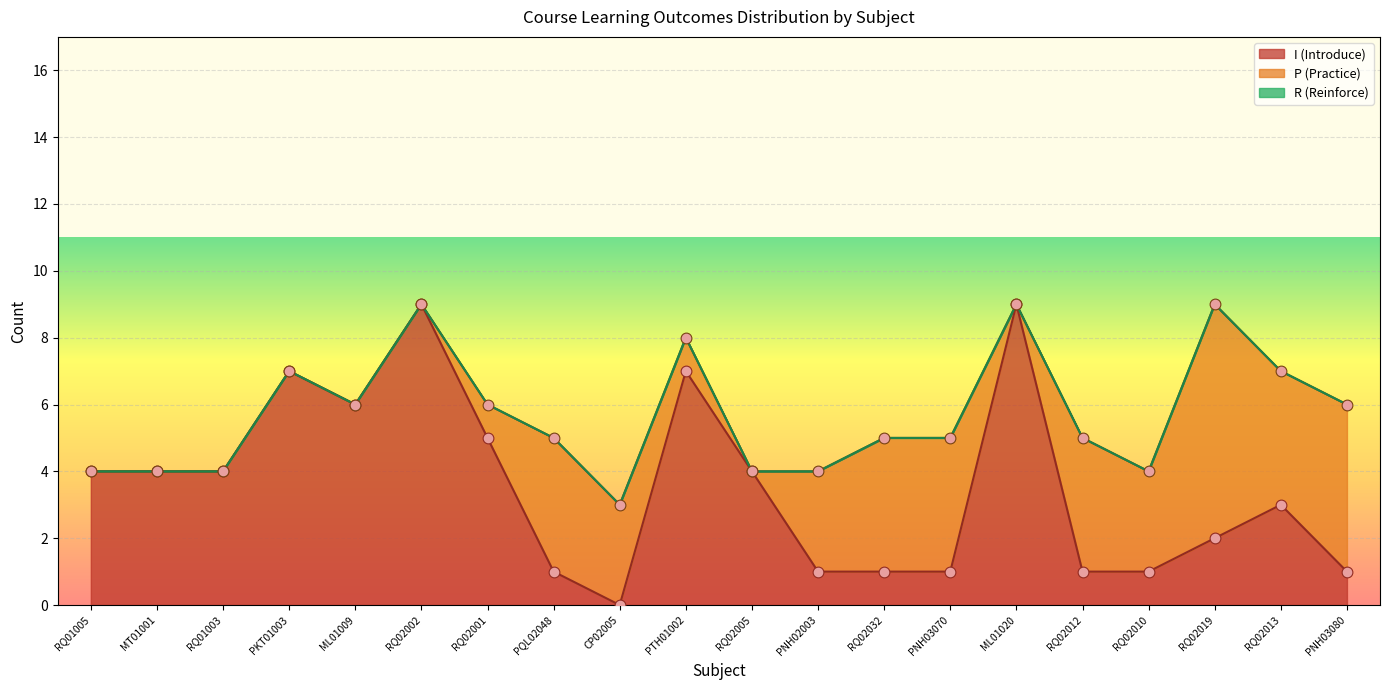

Is the value of I count at PNH02003 greater than the value of Năm at RQ01005?

No